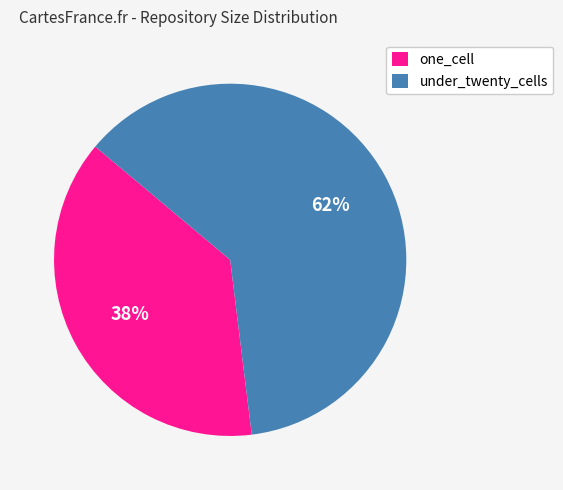

Rank the categories by value from lowest to highest.

one_cell, under_twenty_cells